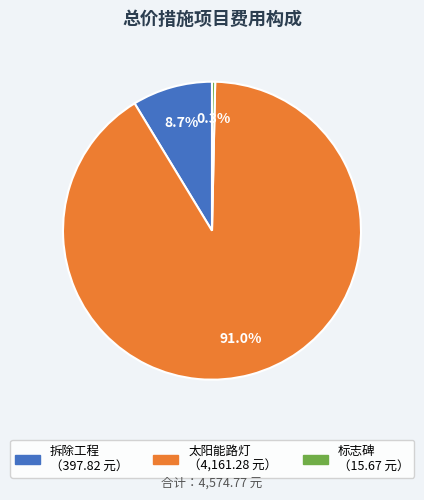

Rank the categories by value from highest to lowest.

太阳能路灯, 拆除工程, 标志碑